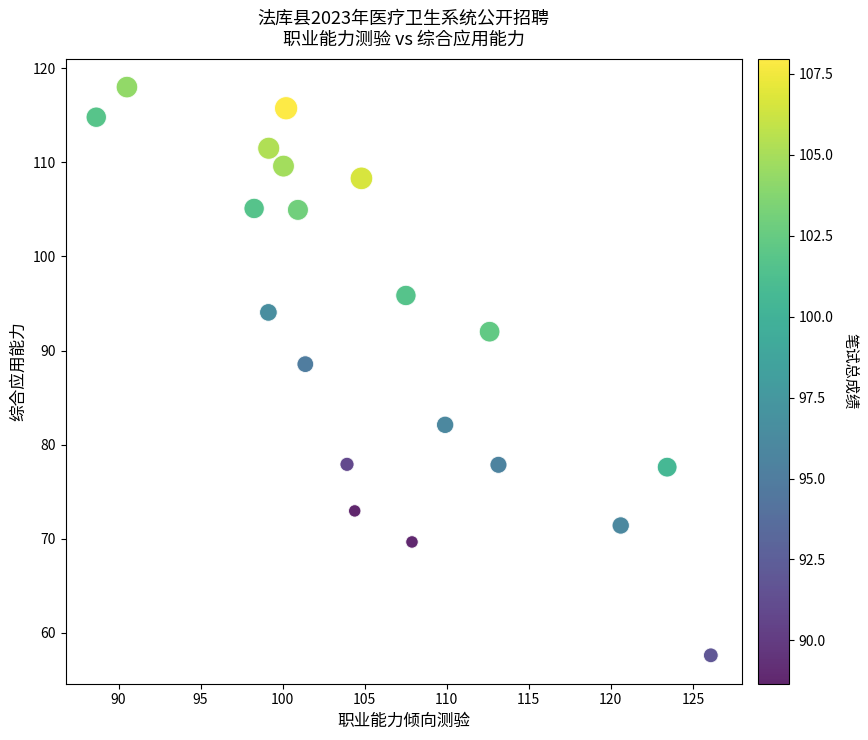

What is the range of X values (max minus min)?

37.5